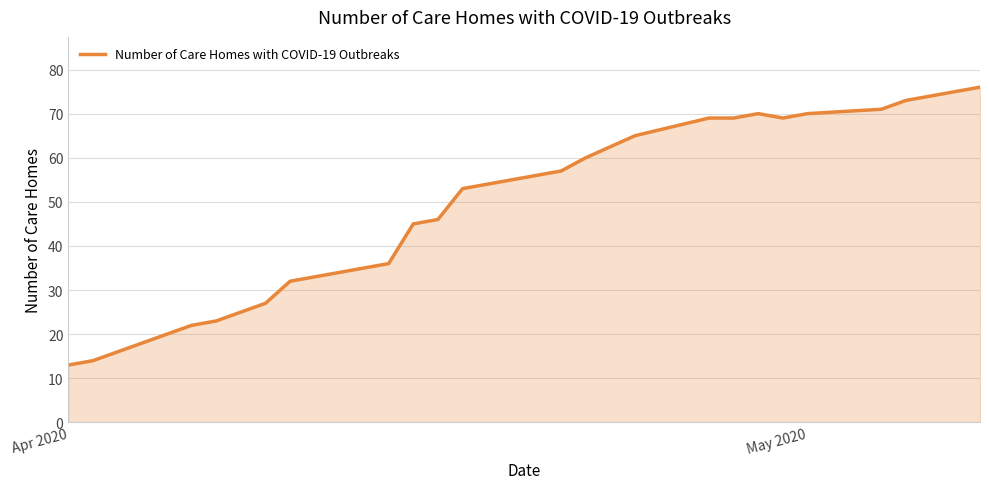

What is the minimum value shown in the chart?

13